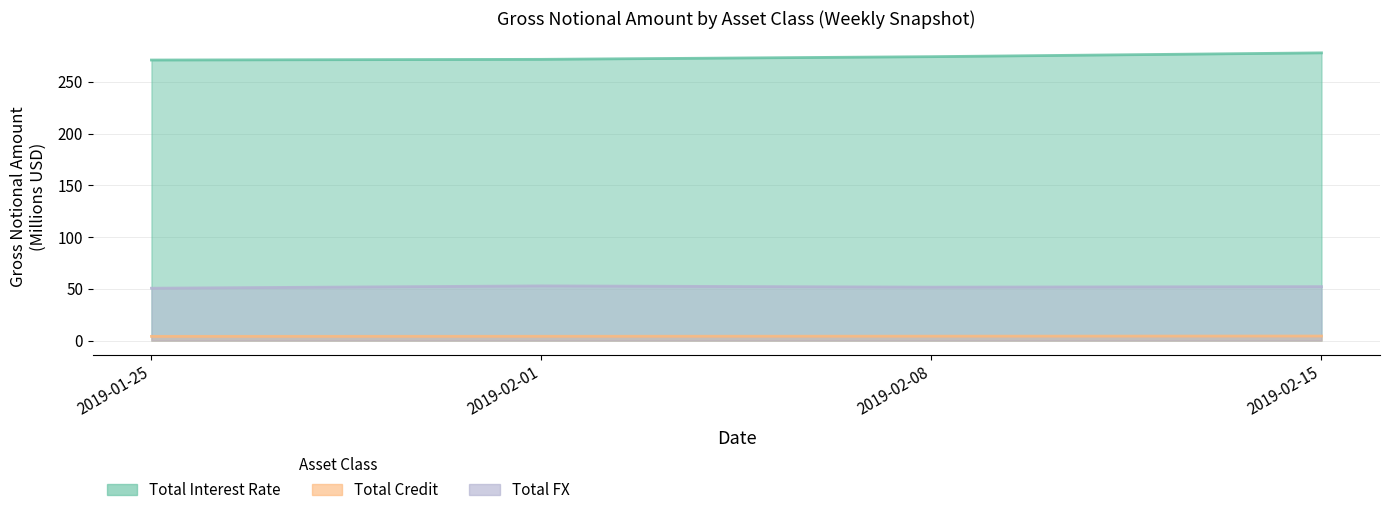

At which category is the sum across all series the highest?

2019-02-15